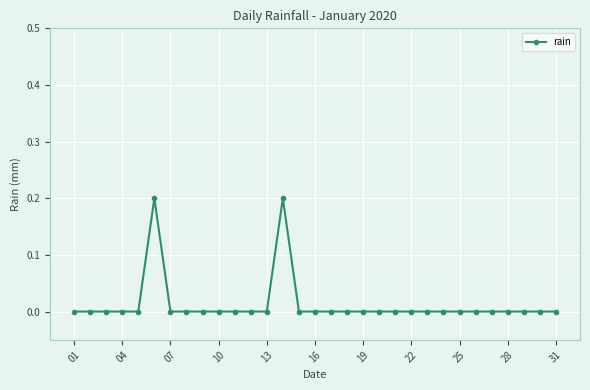

What is the value of the 6th point from the left?

0.2